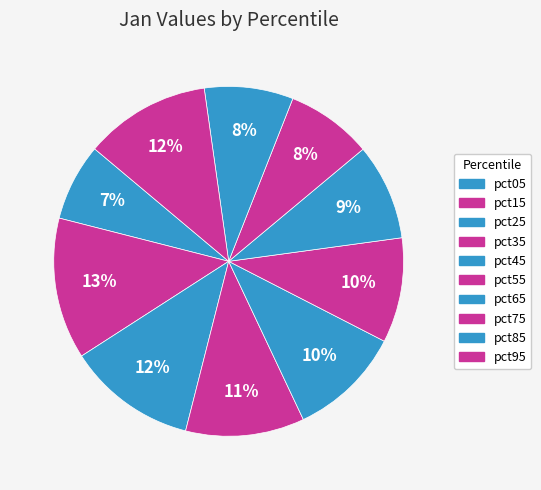

How many slices are in this pie chart?

10